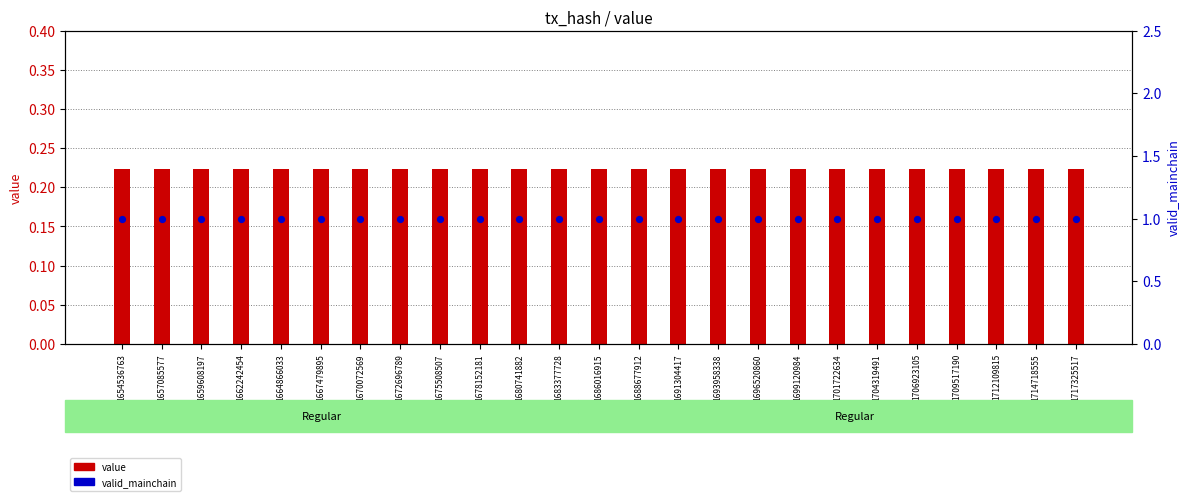

What are all the series names shown in the legend?

value, valid_mainchain